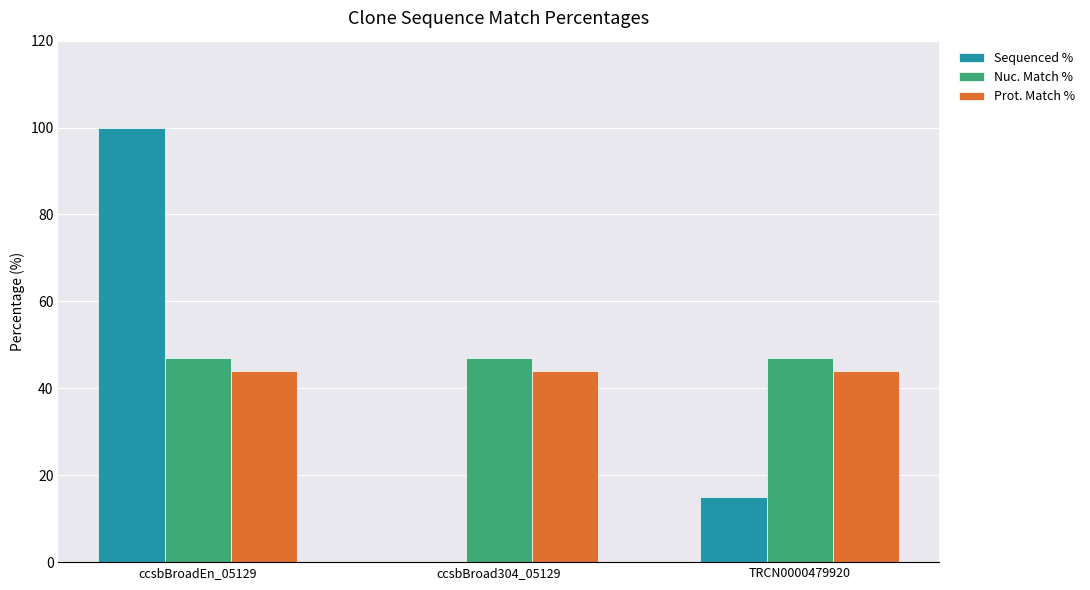

The Prot. Match % series shows 11.3 at ccsbBroadEn_05129. True or false?

False